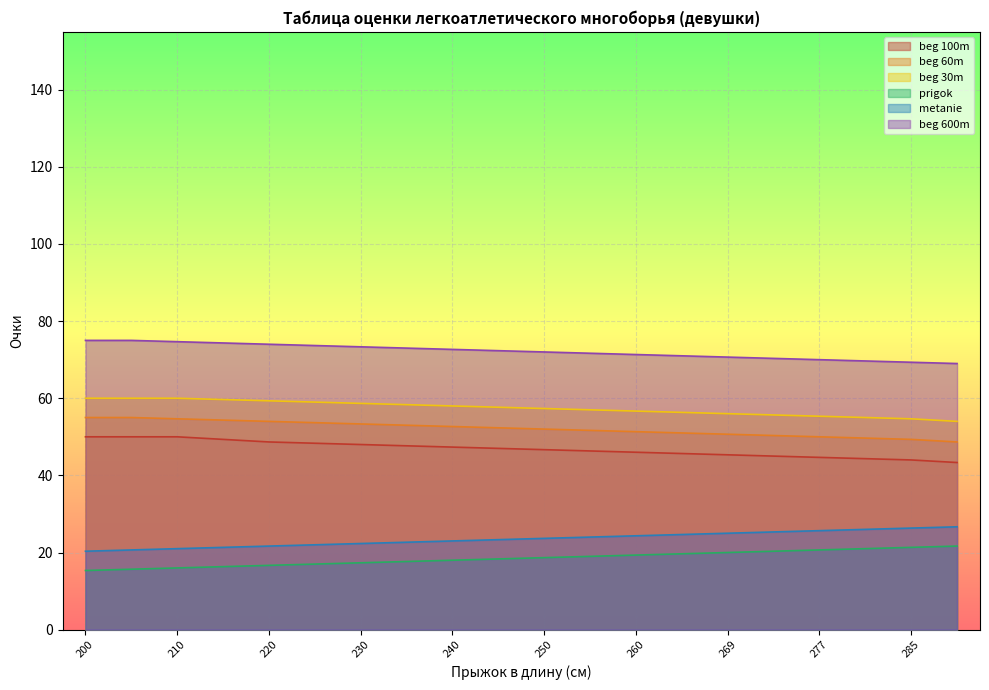

True or false: beg 30m and prigok cross at least once.

False